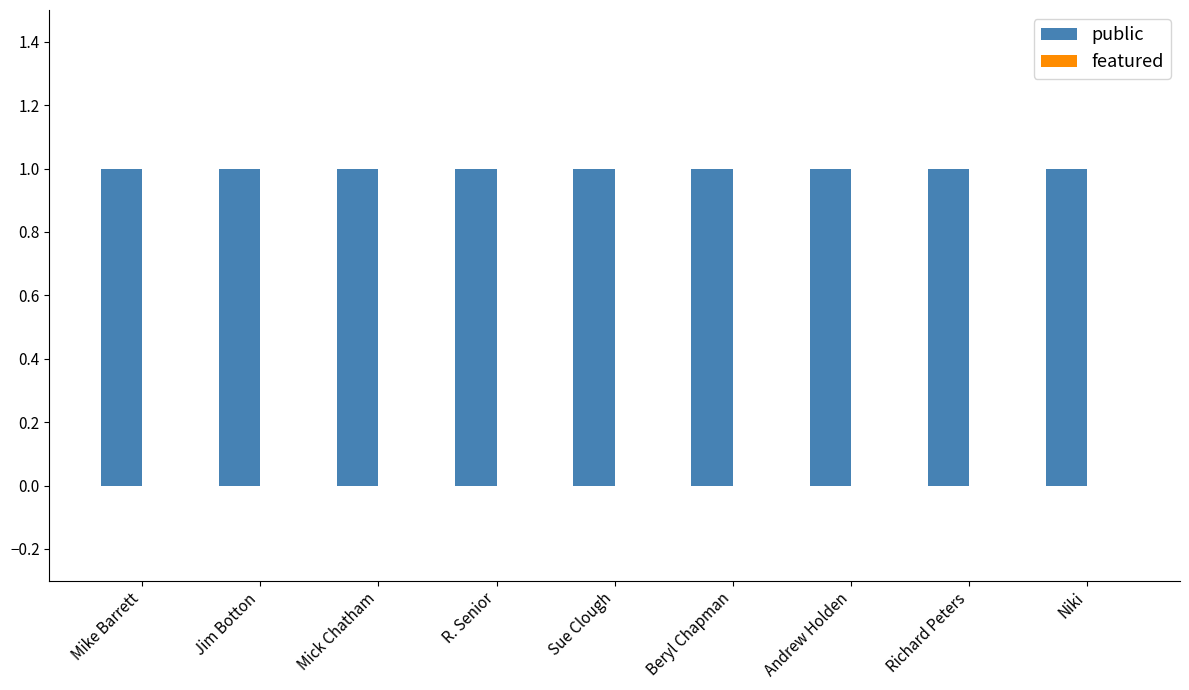

The public series shows 1 at Jim Botton. True or false?

False